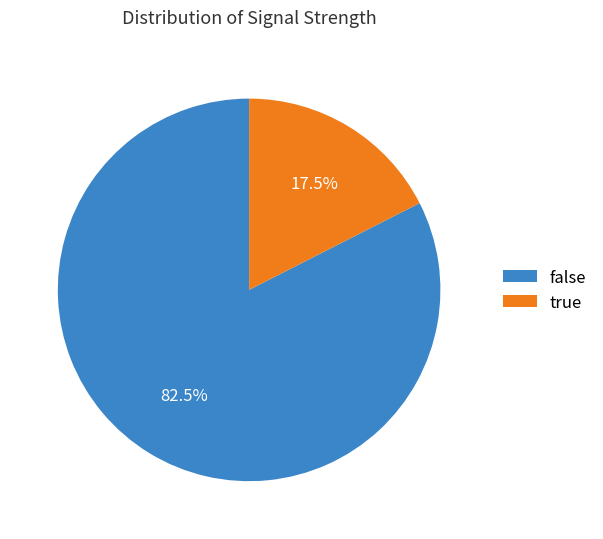

Which has a higher value, true or false?

false